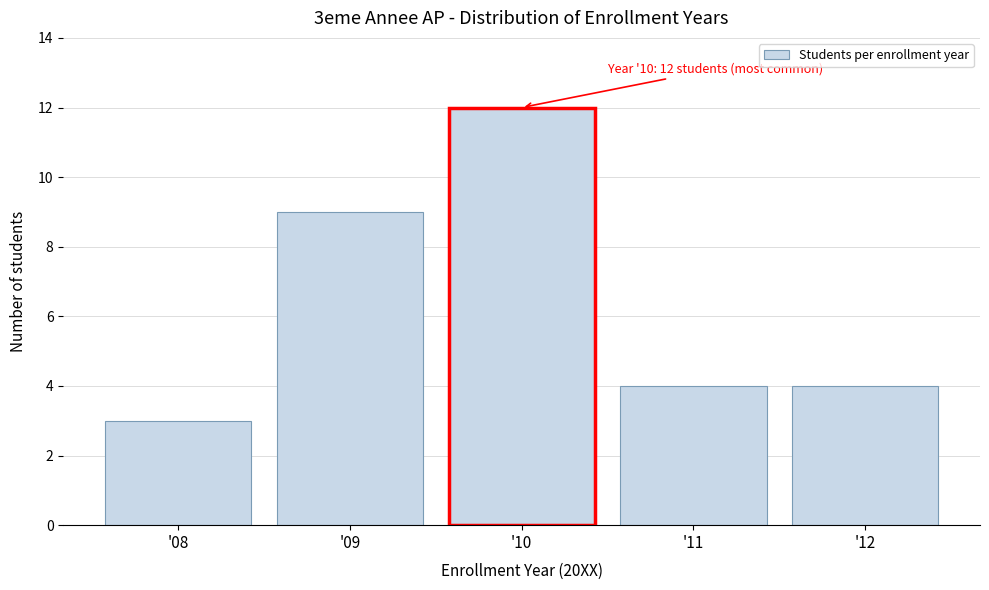

Reading left to right, transcribe all the data shown in this chart.

'08=3	'09=9	'10=12	'11=4	'12=4